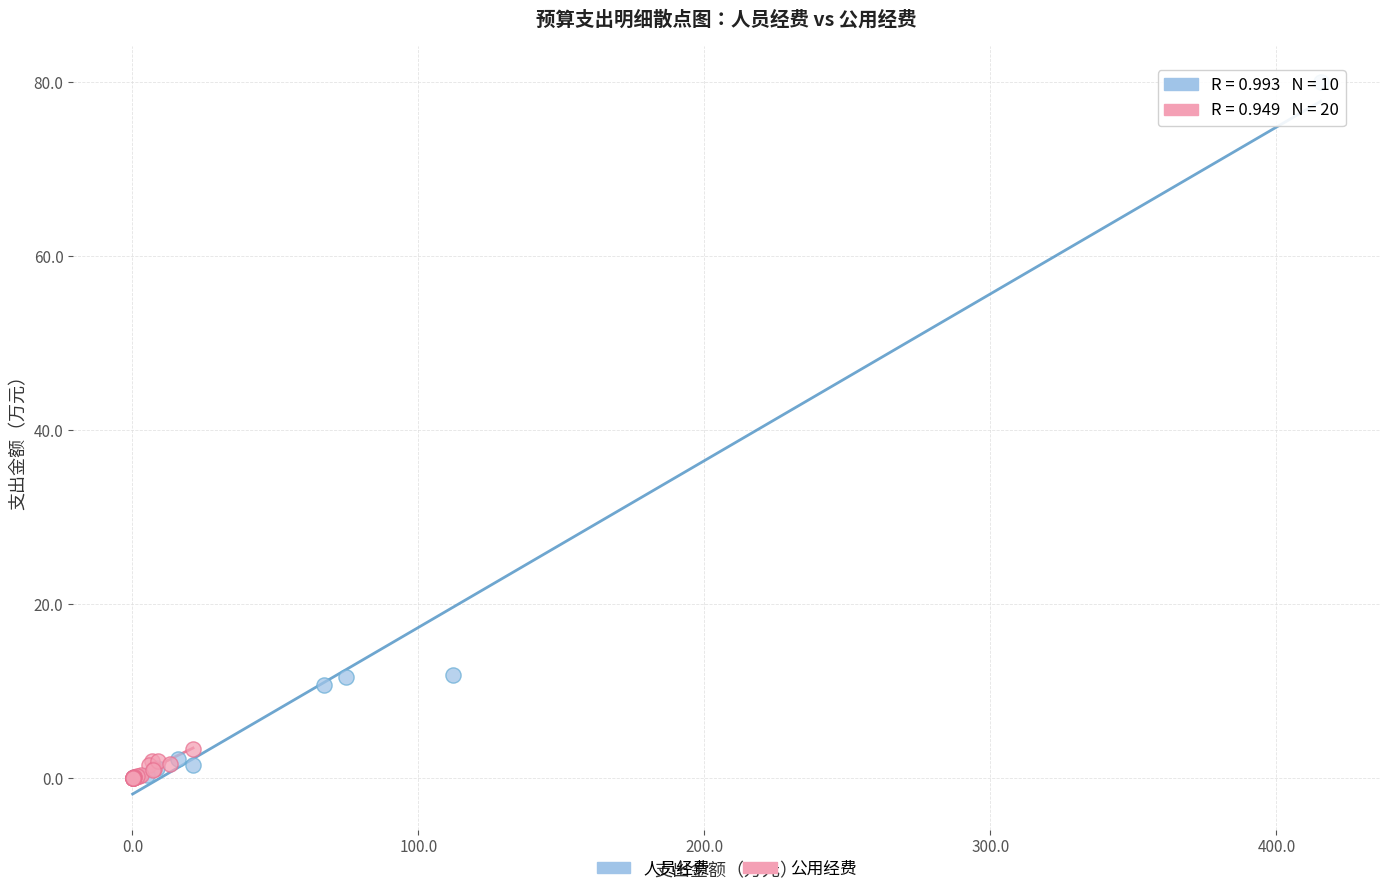

Which series contains the highest Y value?

人员经费